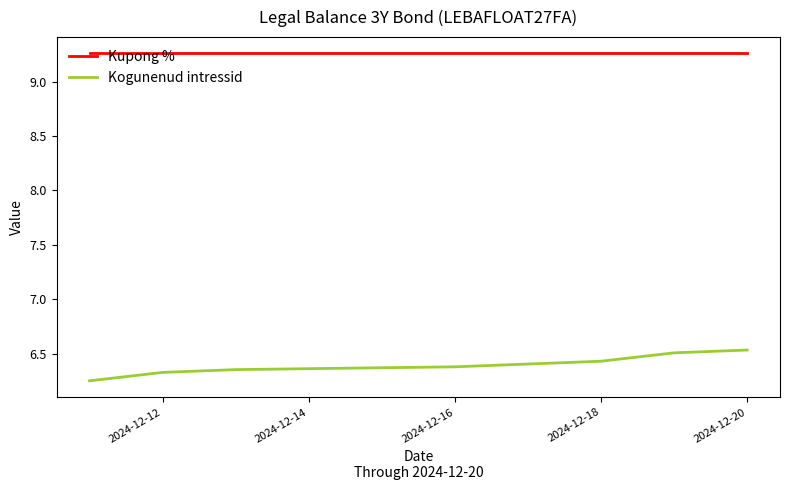

True or false: Kogunenud intressid and Kupong % intersect in this chart.

False